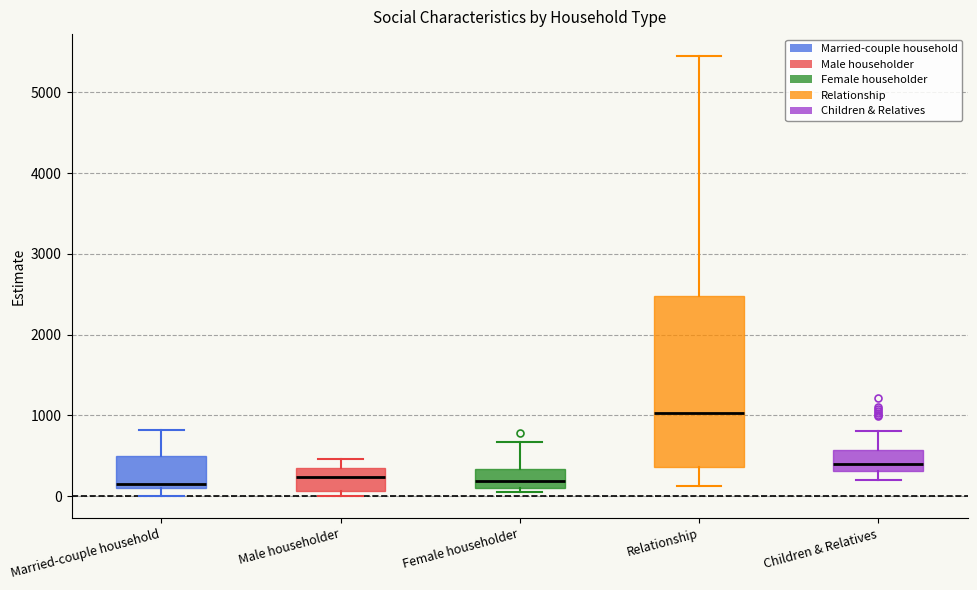

Comparing the boxes themselves (not the whiskers), which one is the tallest?

Relationship